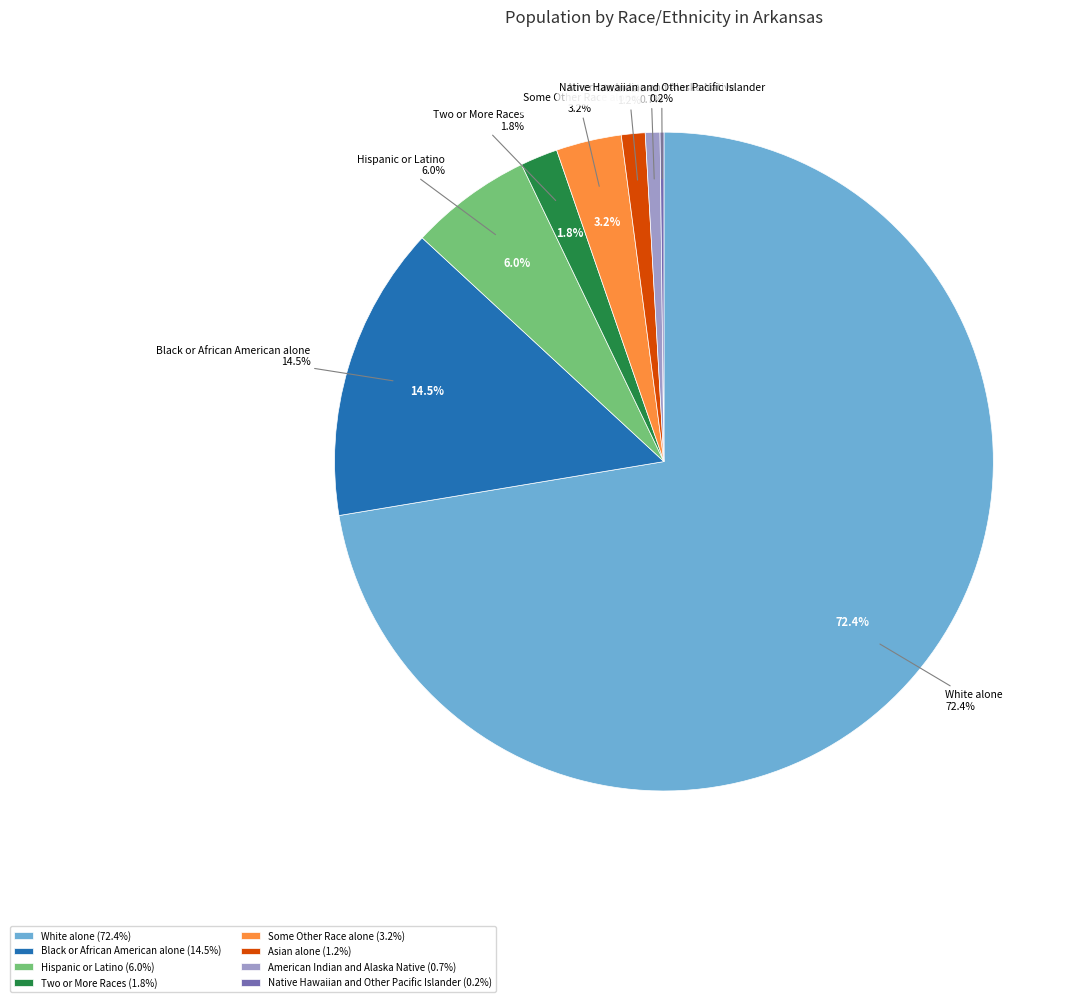

What is the total percentage of White alone and American Indian and Alaska Native?

73.1%